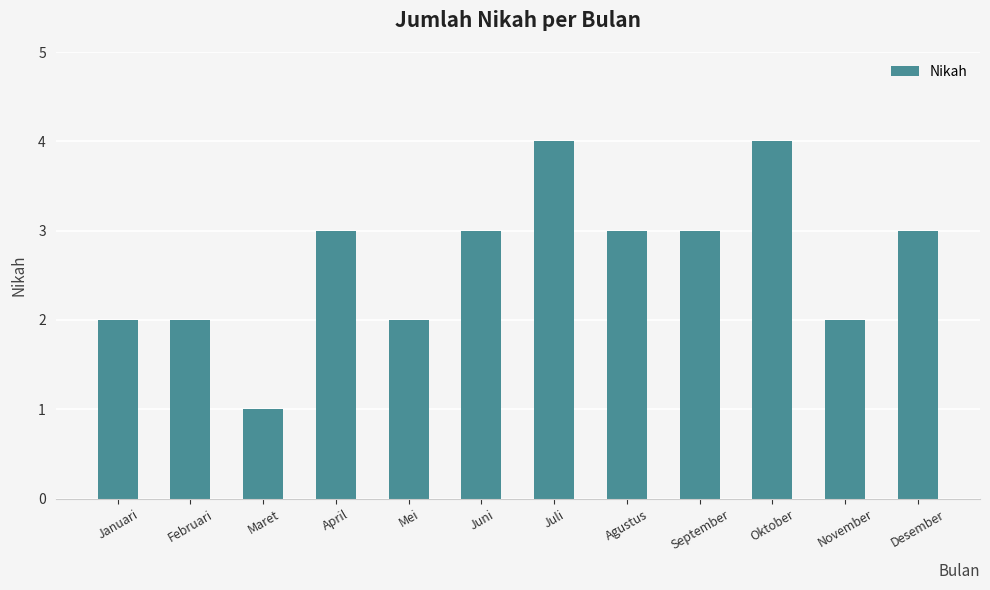

What is the difference between the second highest and minimum values?

3